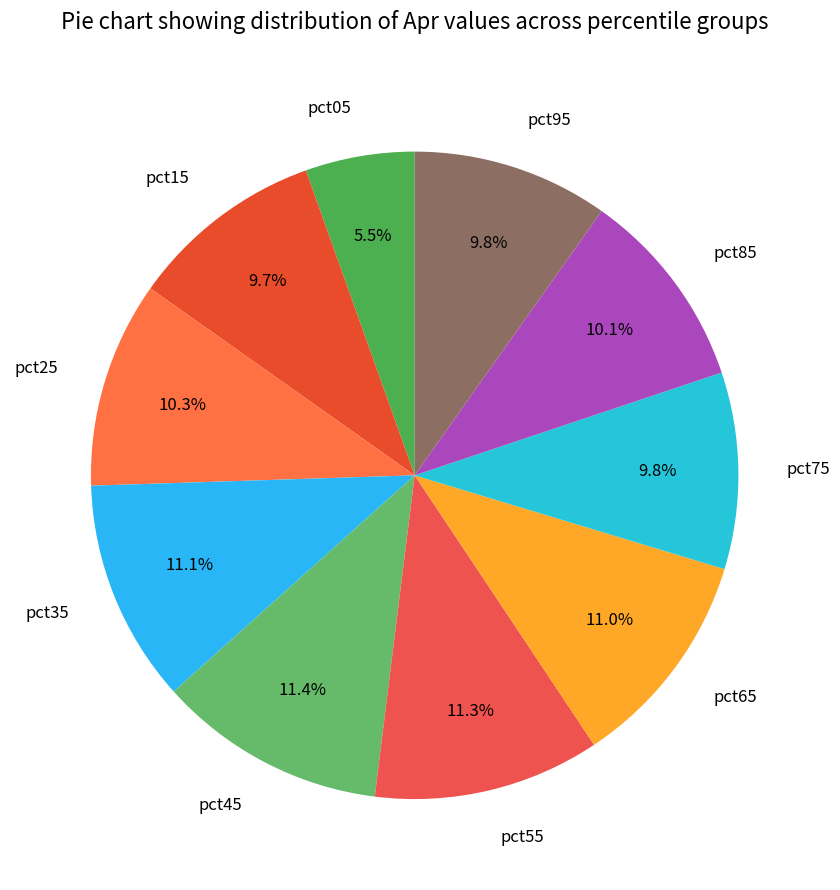

Which has a higher value, pct25 or pct55?

pct55